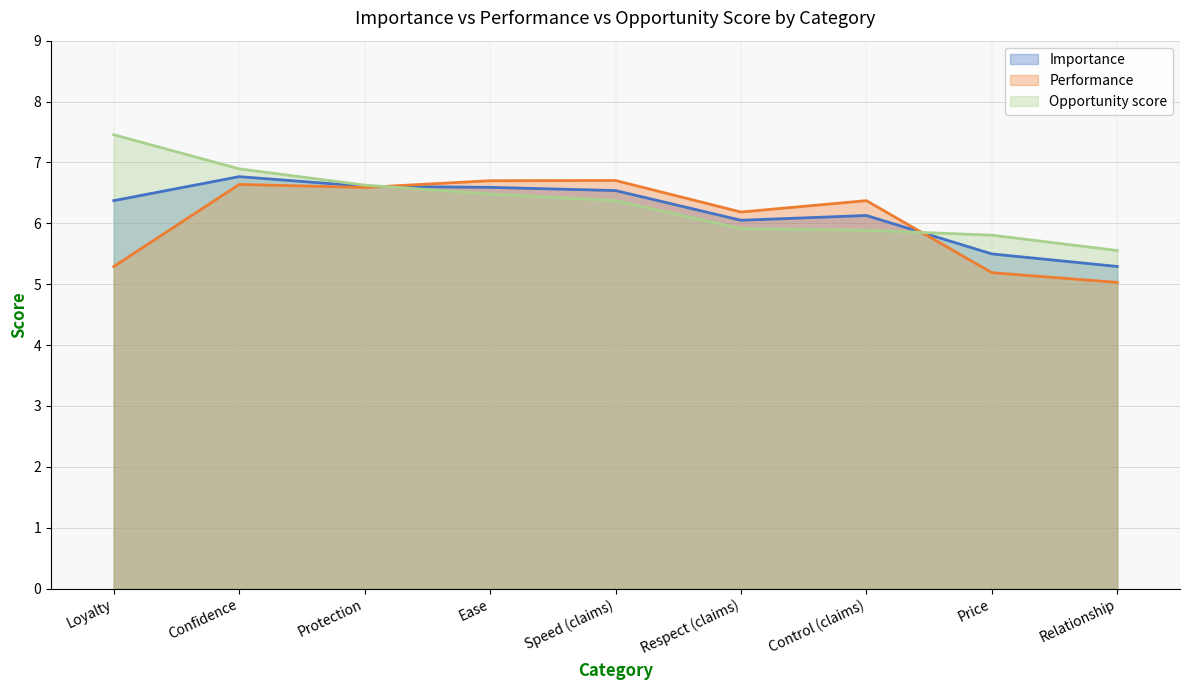

What is the value of the Opportunity score (line) point at the 4th from the left?

6.5